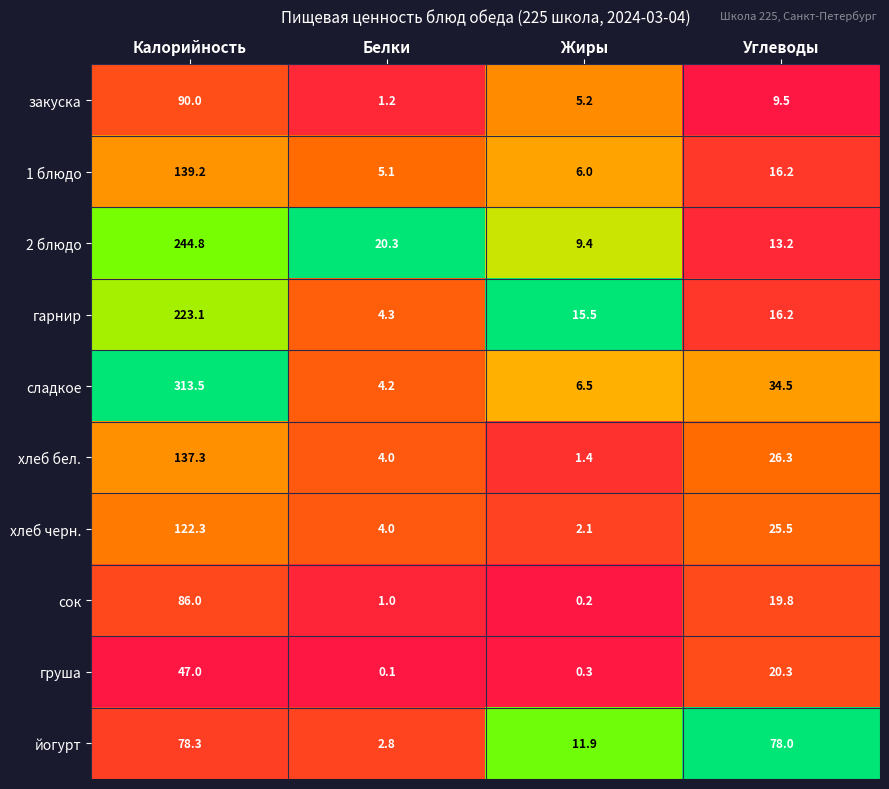

What is the difference between the highest and lowest values at Жиры?

15.3